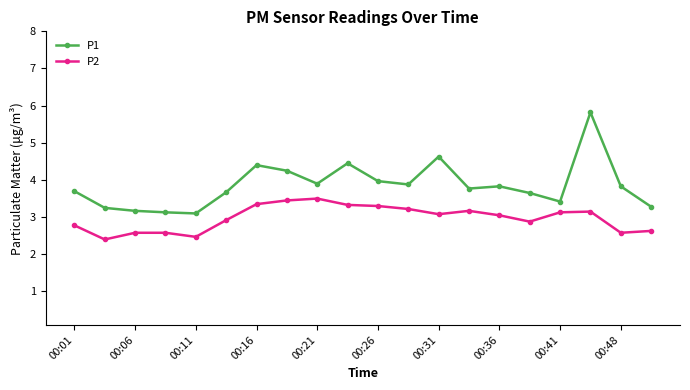

What is the value of the P2 point at the 8th from the left?

3.5